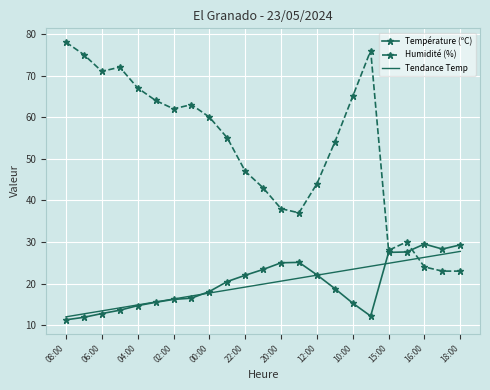

At how many categories does at least one series exceed 50?

13